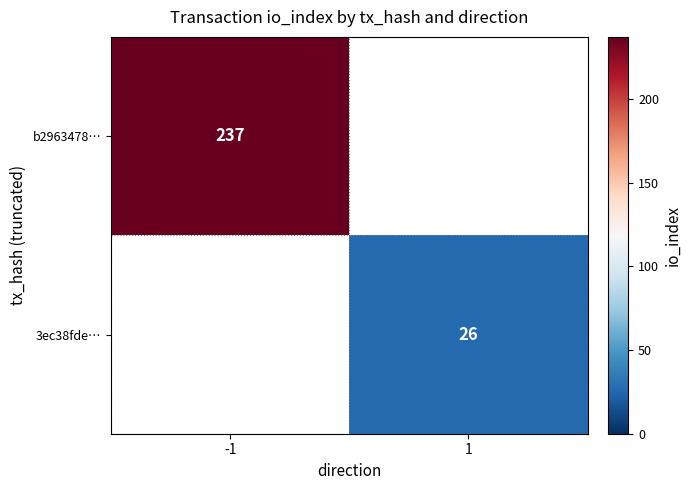

True or false: b2963478… has a value of 237 at -1.

True